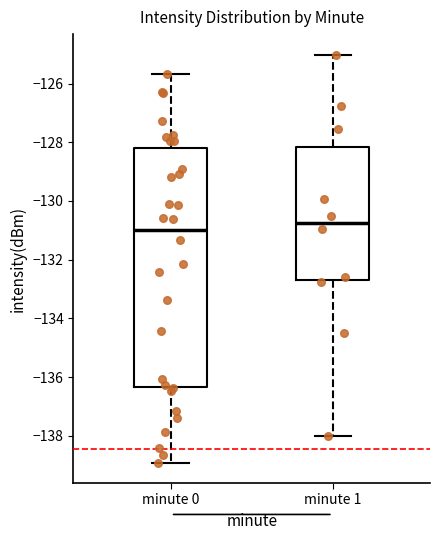

Where does the lower whisker of the box for minute 1 end on the y-axis? The values are not printed on the chart, so give them approximately, as read against the axis.

-138.0